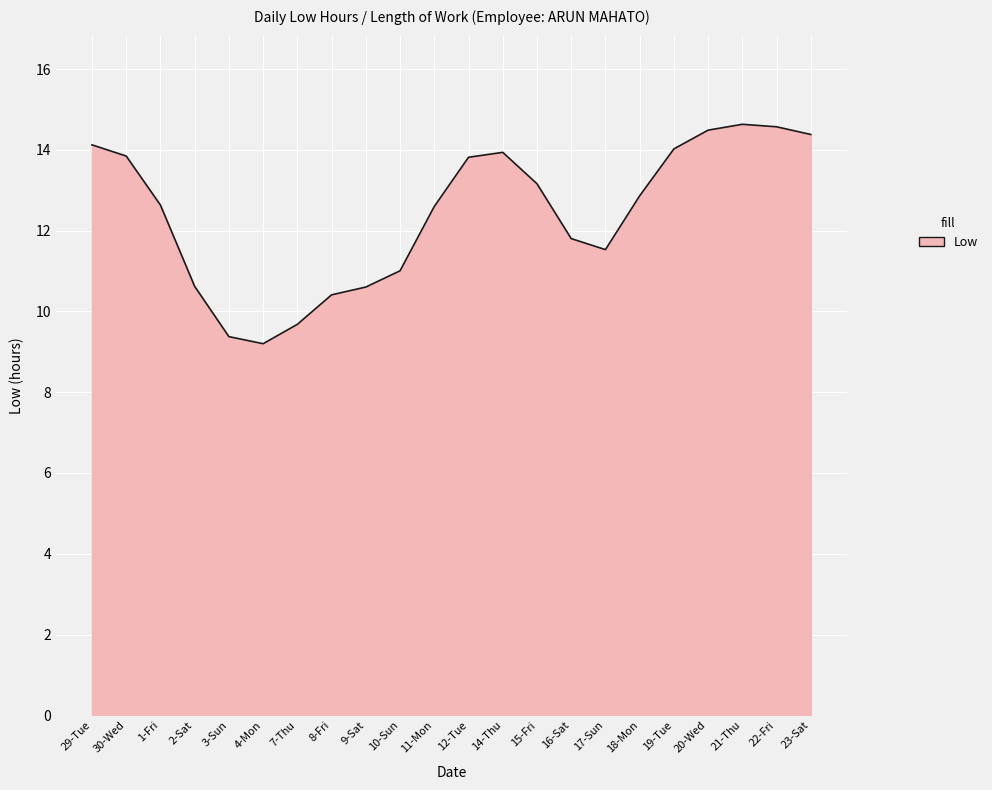

The chart shows a value of 13.9 at 14-Thu. True or false?

True